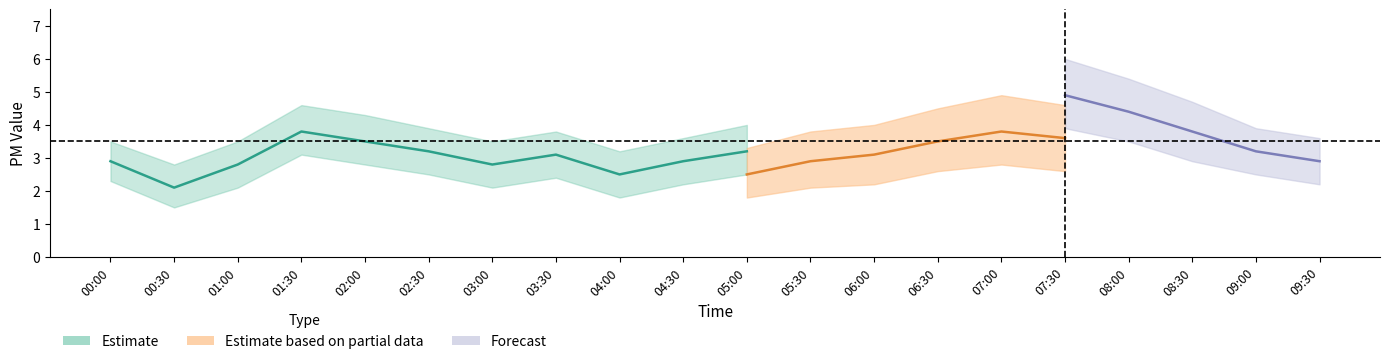

What is the approximate value of SDS_P1_upper at 04:00?

3.2